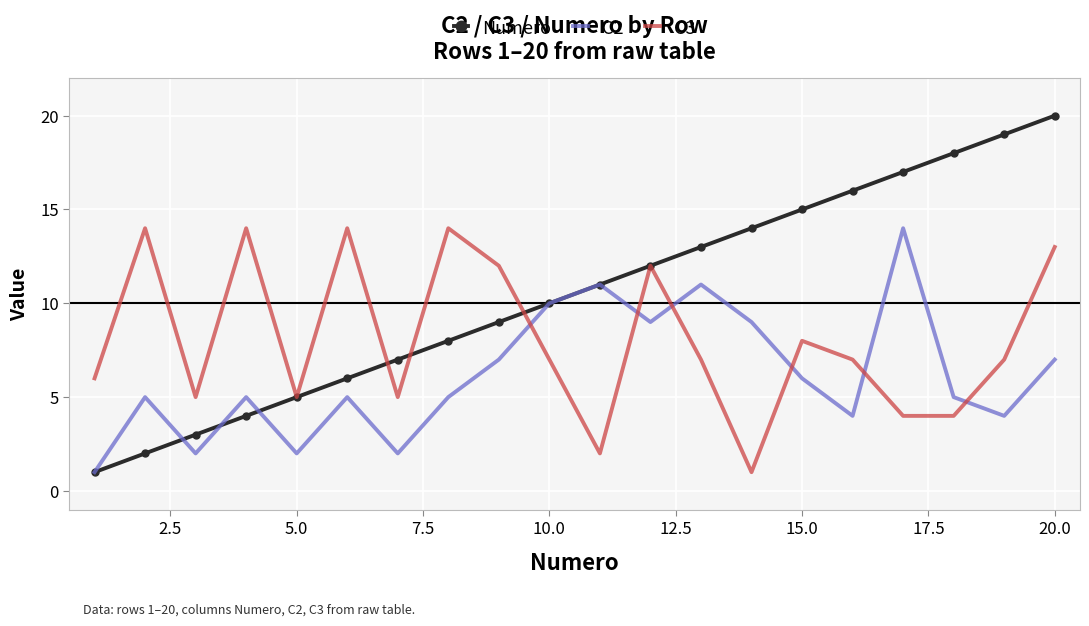

Which series has the widest spread of values?

Numero